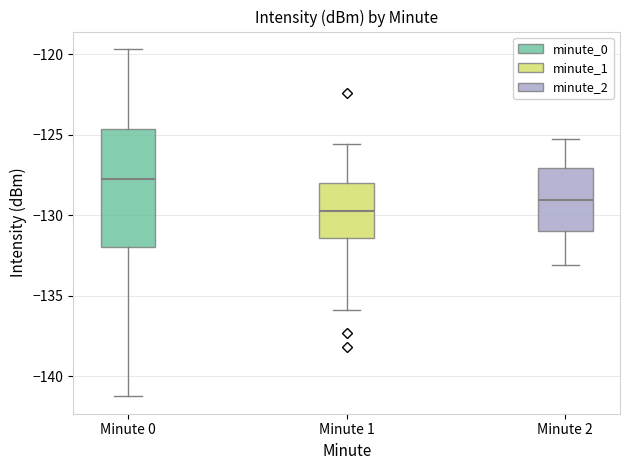

Where is the lower edge of the box for Minute 2 on the y-axis? The values are not printed on the chart, so give them approximately, as read against the axis.

-131.0